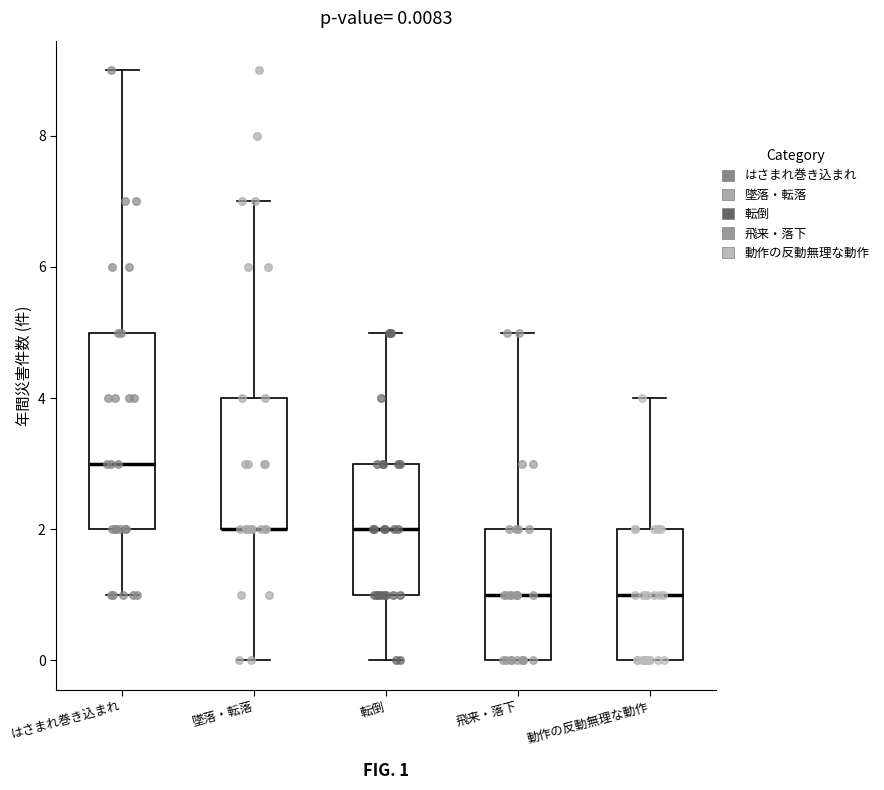

Which box is the tallest, from its lower edge to its upper edge?

はさまれ巻き込まれ